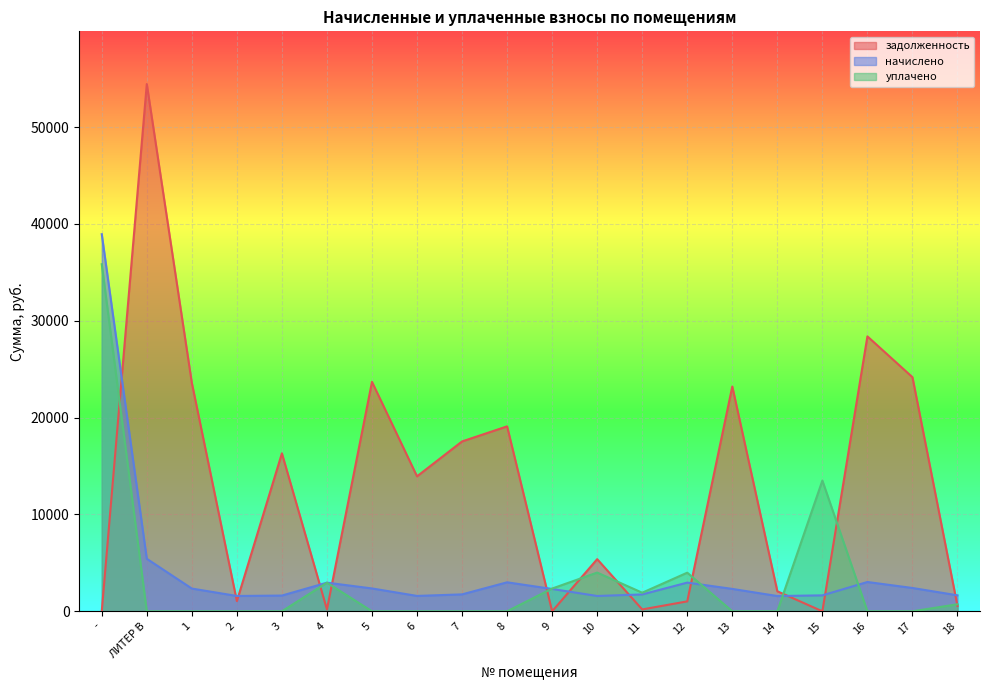

What is the difference between the maximum and minimum values in the начислено series?

37365.3